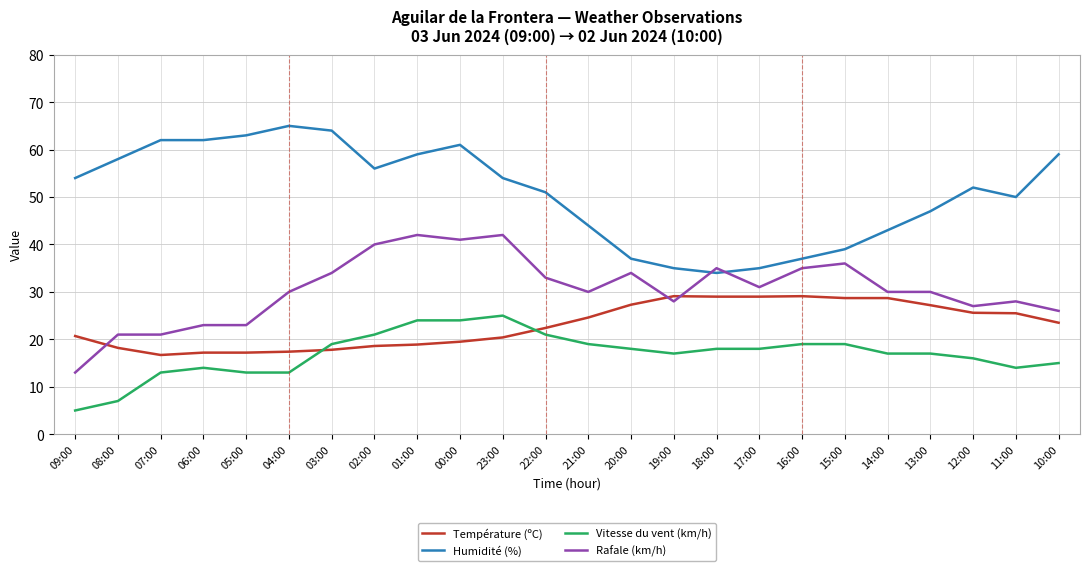

Rank the series by their maximum value, from highest to lowest.

Humidité (%), Rafale (km/h), Température (ºC), Vitesse du vent (km/h)